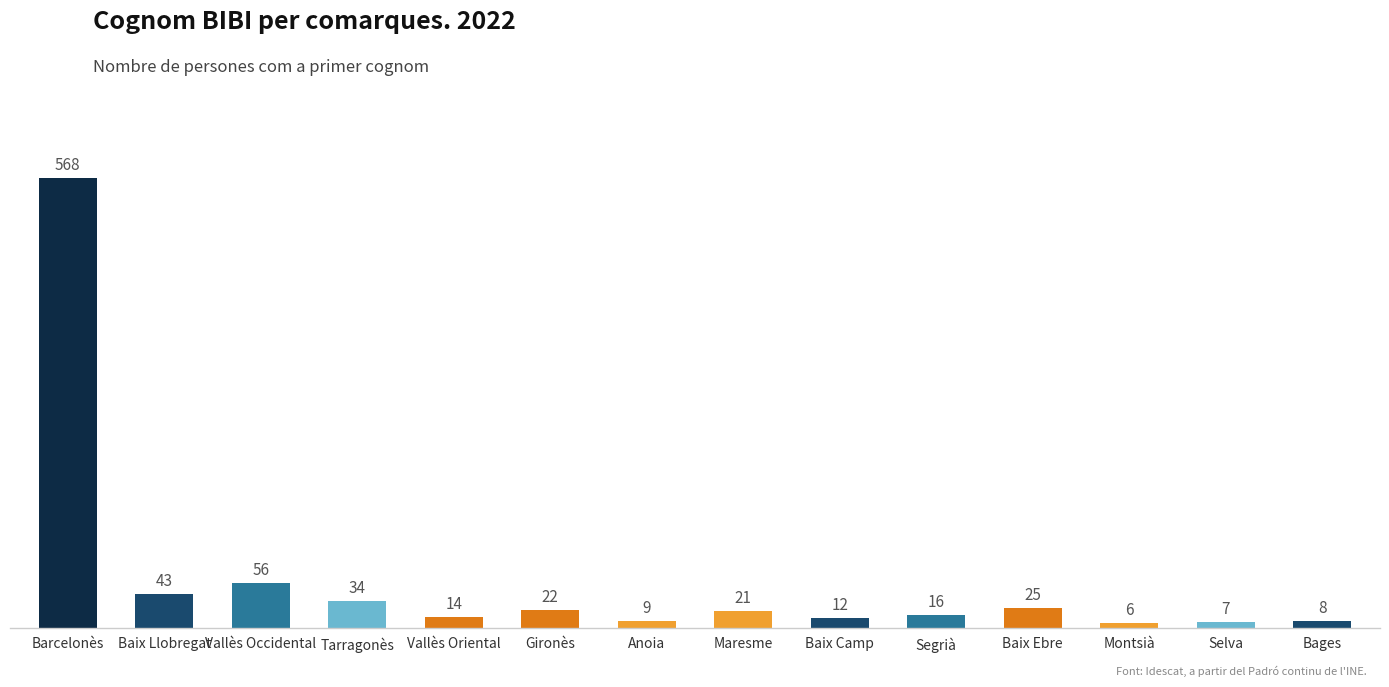

What is the difference between the values at Selva and Tarragonès?

27